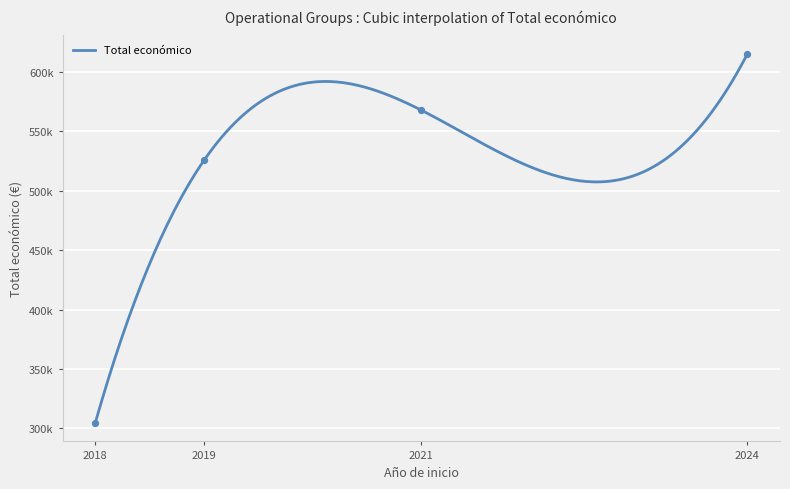

Which has a higher value, 2018 or 2021?

2021